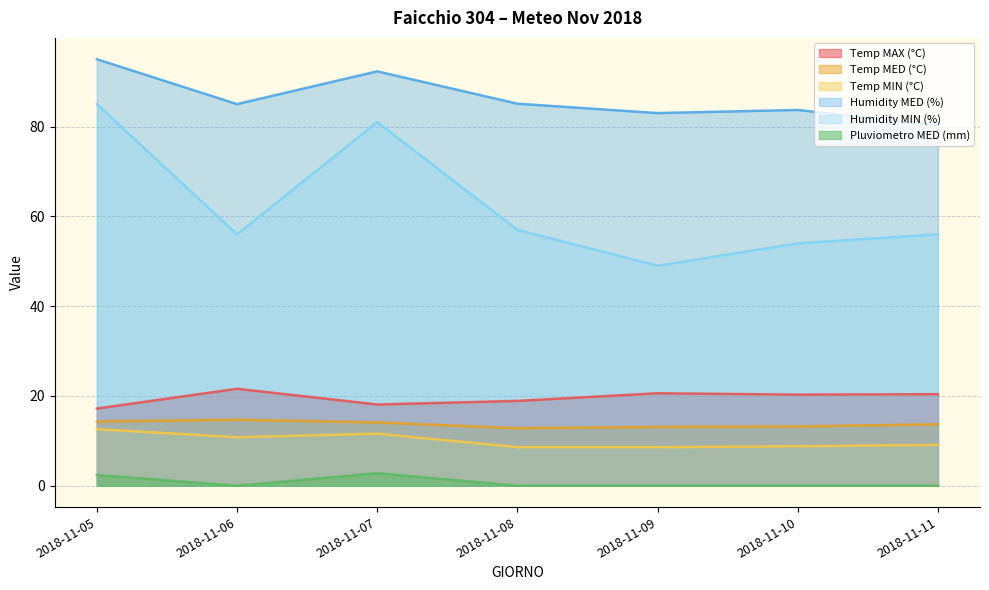

True or false: Temp MIN (°C) has more than 0 points higher than both neighbors.

True